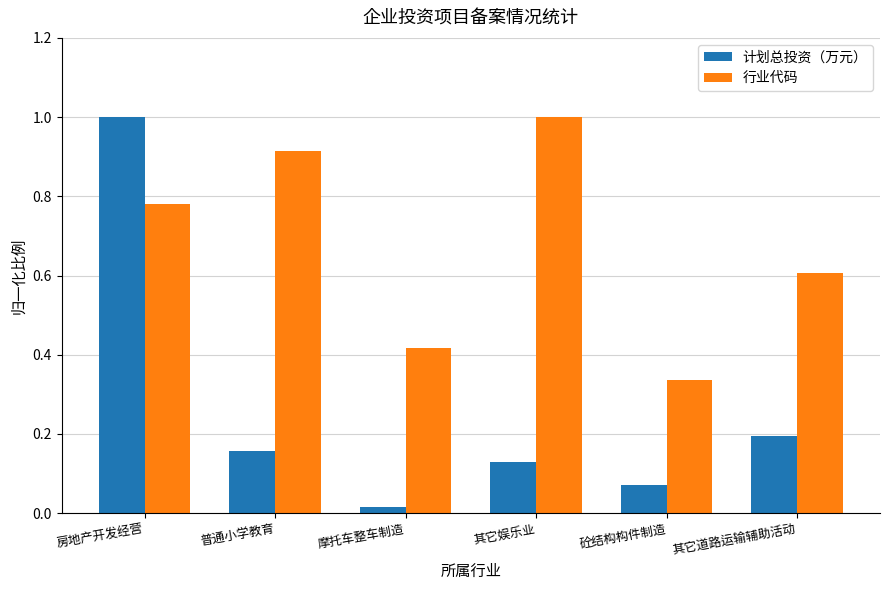

What is the difference between the maximum and minimum values in the 计划总投资（万元） series?

1.0